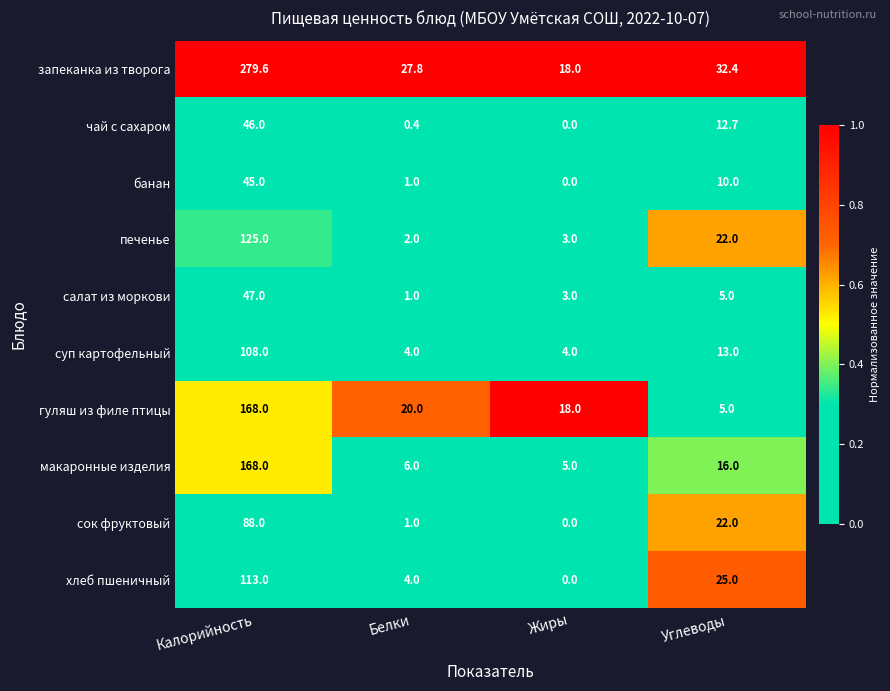

What is the sum of the макаронные изделия values at Углеводы and Жиры?

21.0